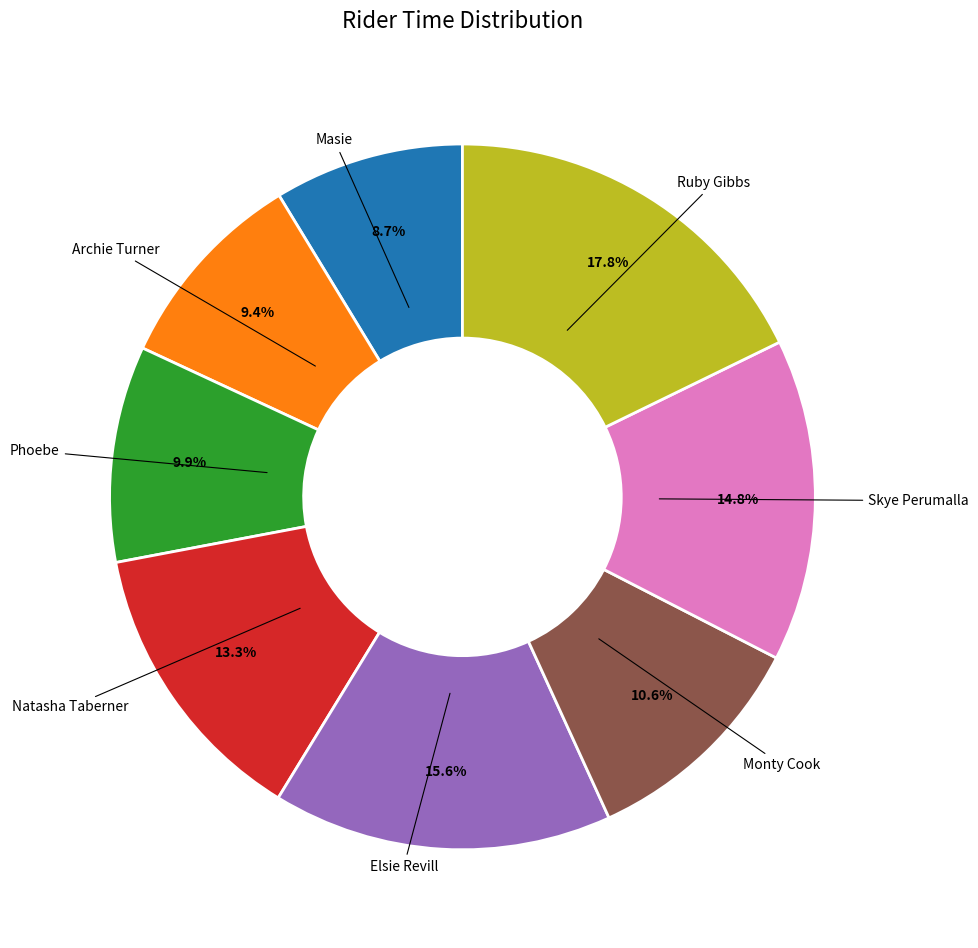

How many slices are in this pie chart?

8